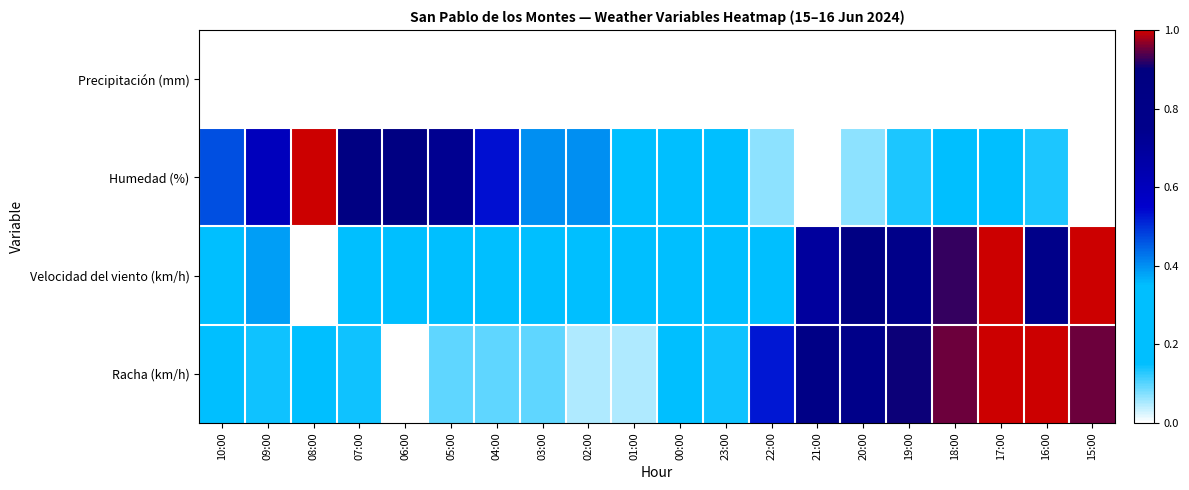

List the series in order of their peak value, highest first.

Humedad (%), Velocidad del viento (km/h), Racha (km/h), Precipitación (mm)